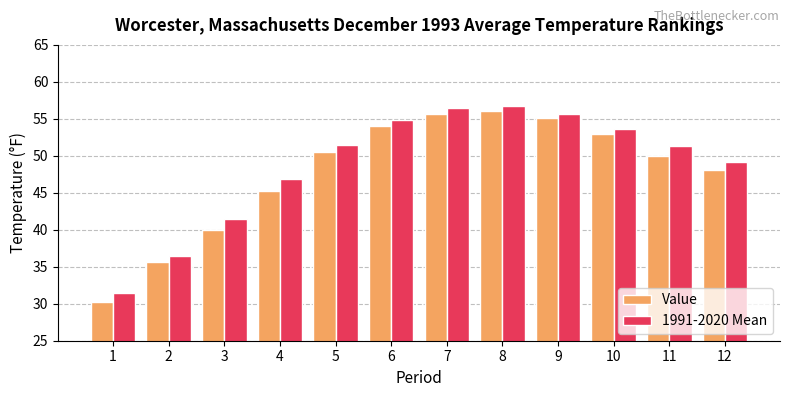

The Value series shows 50.5 at 5. True or false?

True